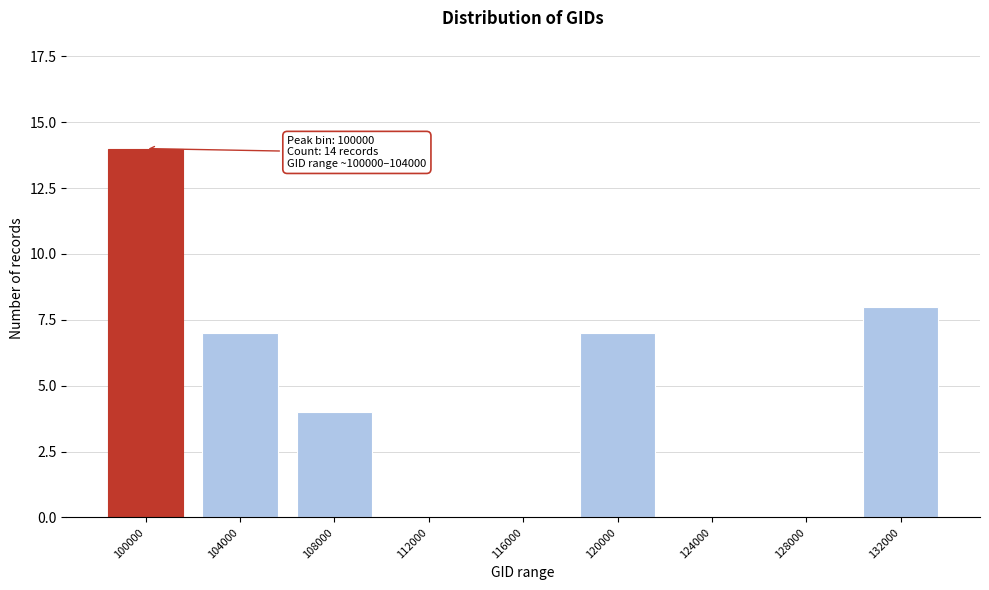

Reading right to left, extract all data points from this chart.

132000=8	128000=0	124000=0	120000=7	116000=0	112000=0	108000=4	104000=7	100000=14